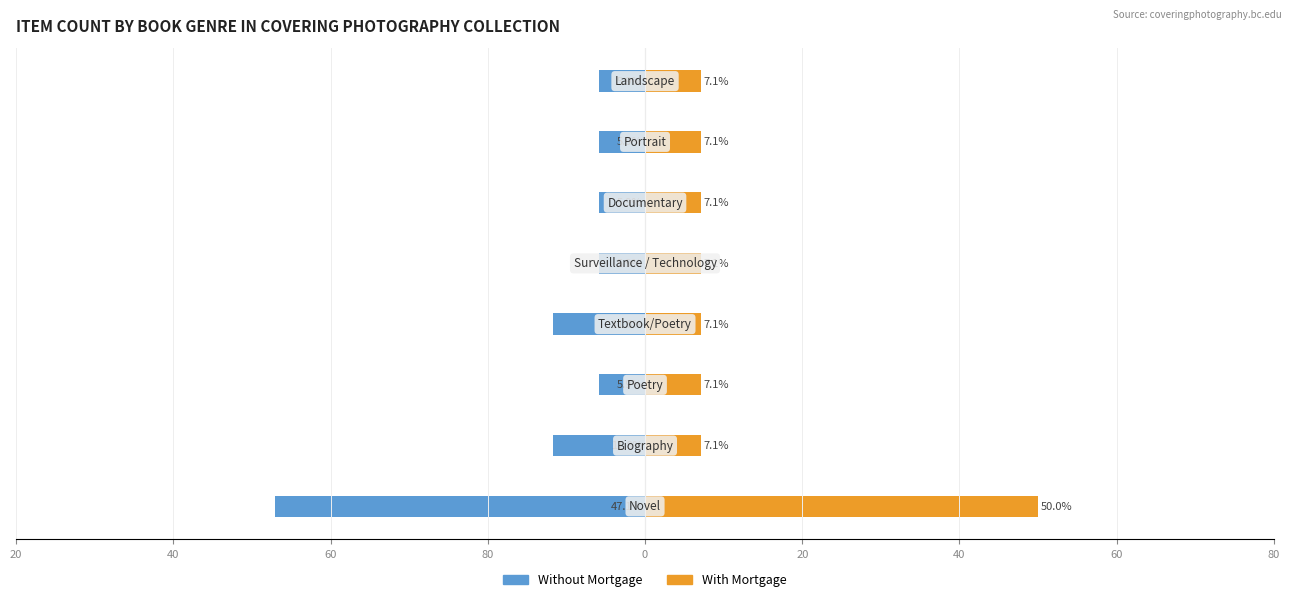

What is the minimum value shown in the chart?

-47.1